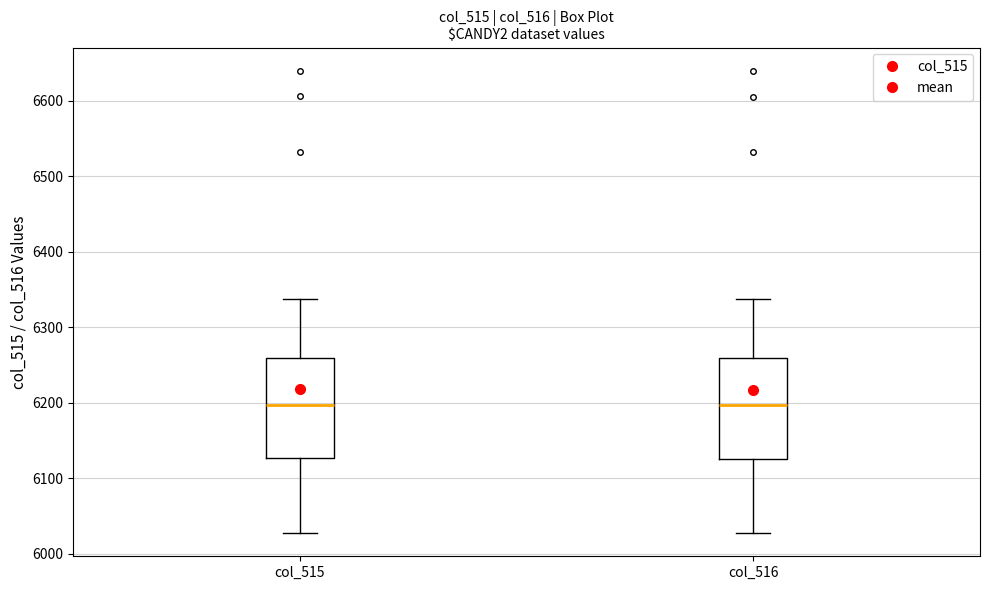

Reading left to right, read every box against the y-axis: the position of its median line, the range the box covers, and the ends of its whiskers. The values are not printed on the chart, so give them approximately, as read against the axis.

col_515: median 6200, box 6130 to 6260, whiskers 6030 to 6340
col_516: median 6200, box 6130 to 6260, whiskers 6030 to 6340